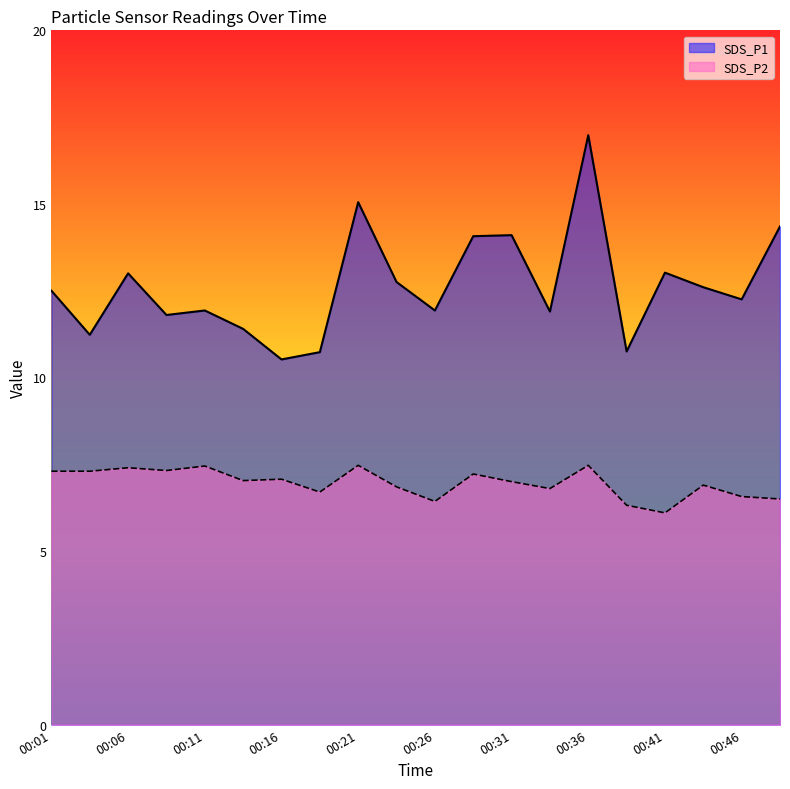

How many values in the SDS_P2 series exceed 7?

10